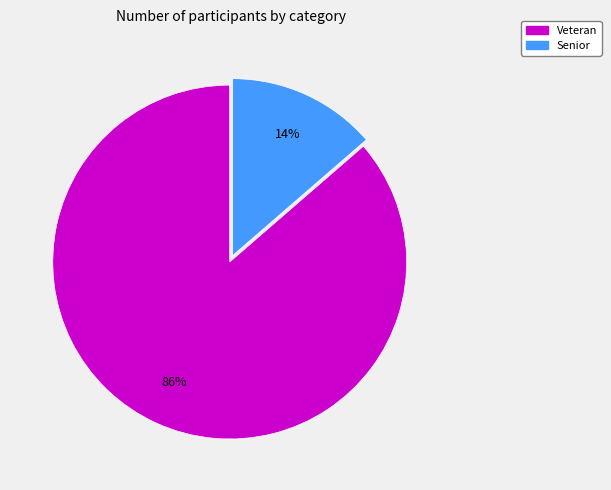

Is it true that Senior is 14% of the pie?

True